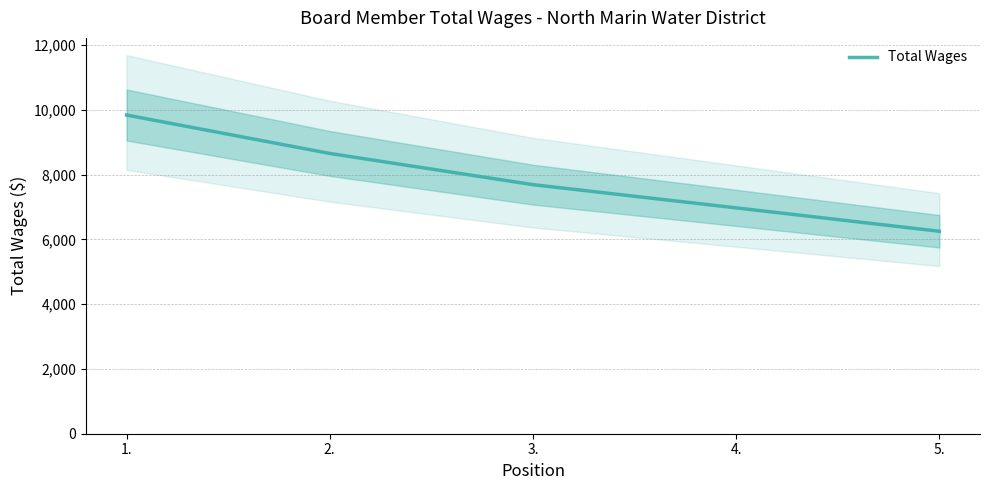

How many lines are shown in the chart?

1